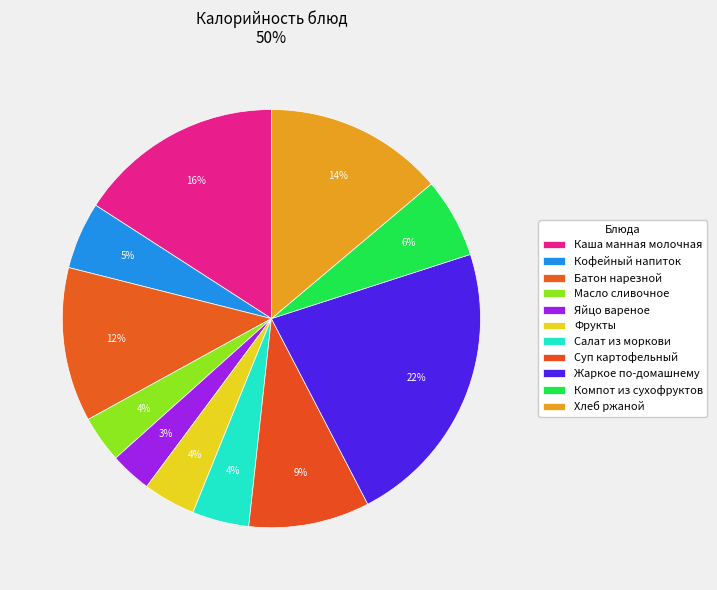

What percentage is the Суп картофельный slice, to the nearest percent?

9%